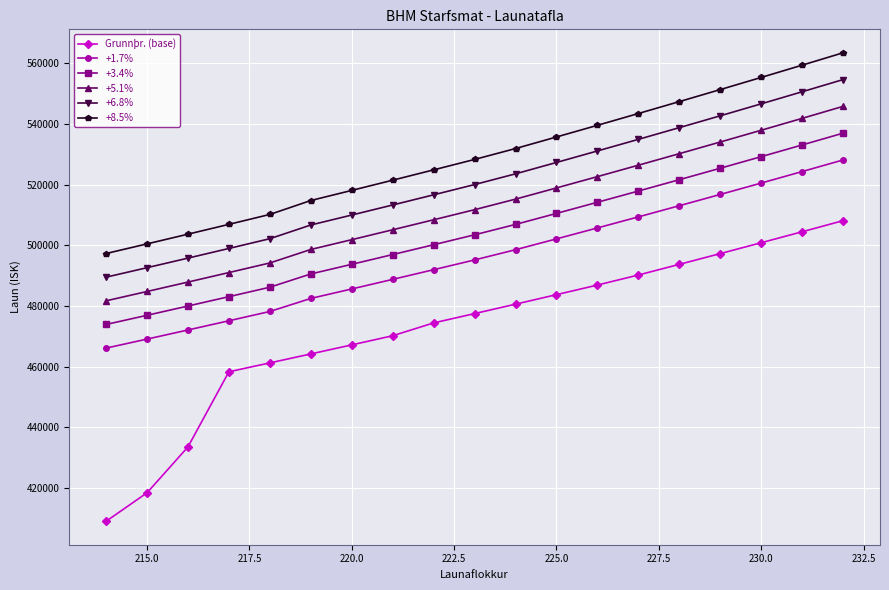

True or false: +6.8% and +3.4% intersect in this chart.

False